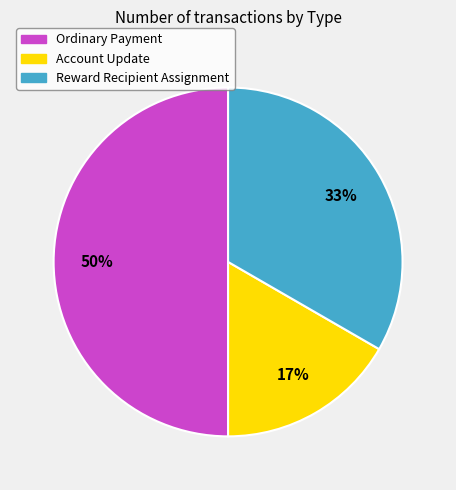

Is the sum of Ordinary Payment and Account Update greater than half?

Yes